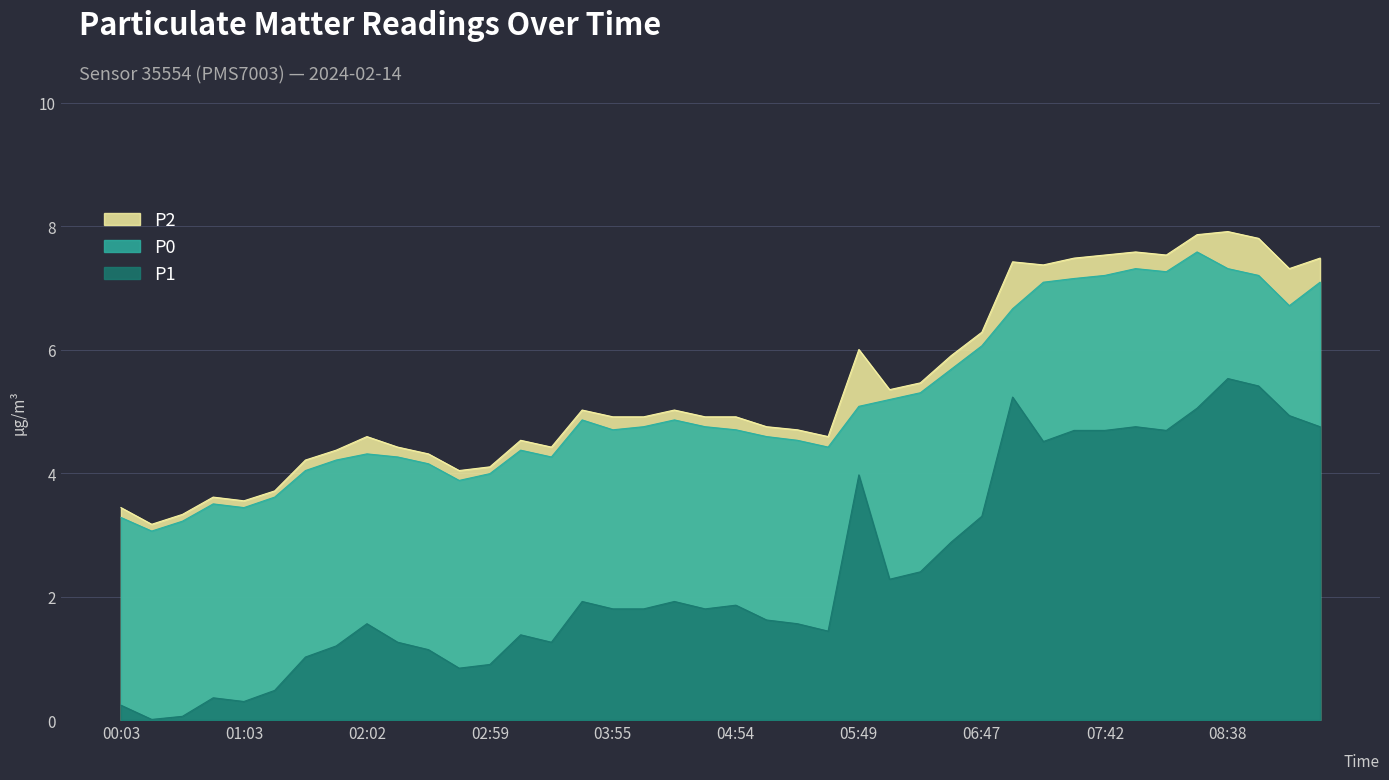

What is the label of the 31st point from the left?

07:14